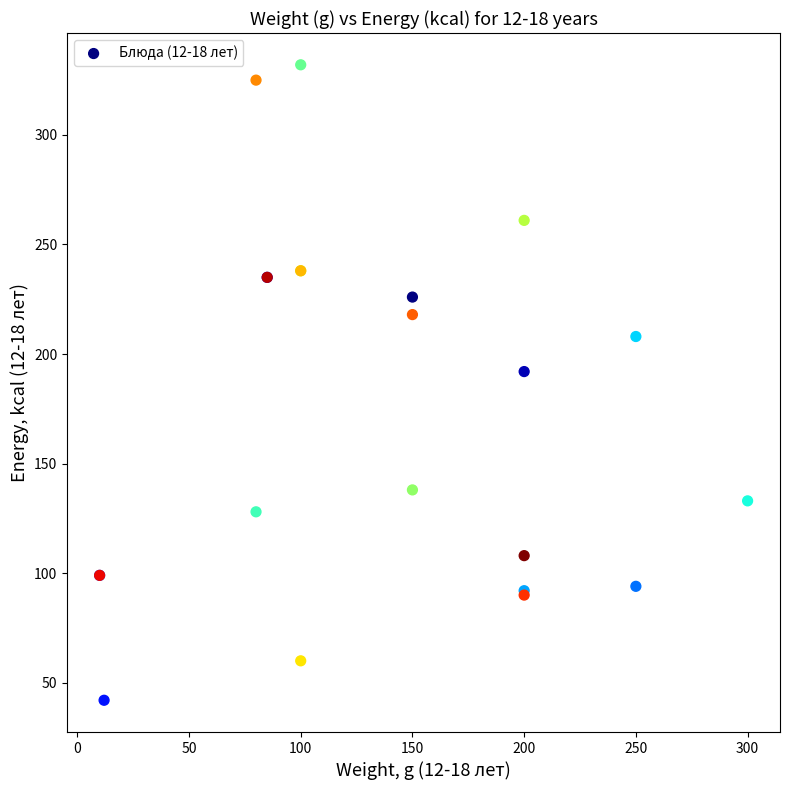

What Y value in the scatter plot is closest to 187?

192